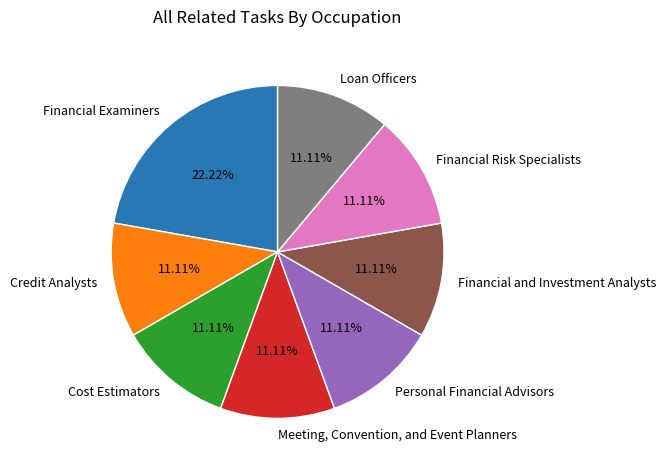

Combined, do Financial and Investment Analysts and Loan Officers account for over 50%?

No